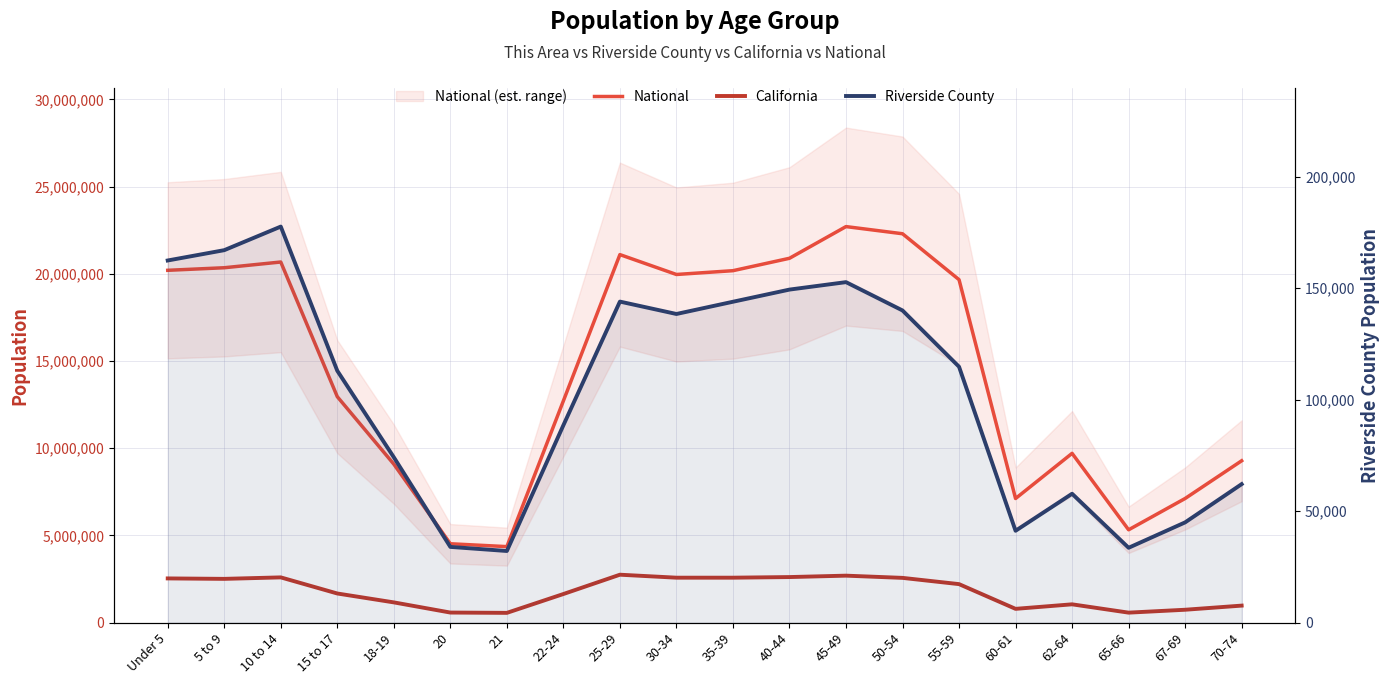

What is the sum of the California values at 18-19 and 62-64?

2202923